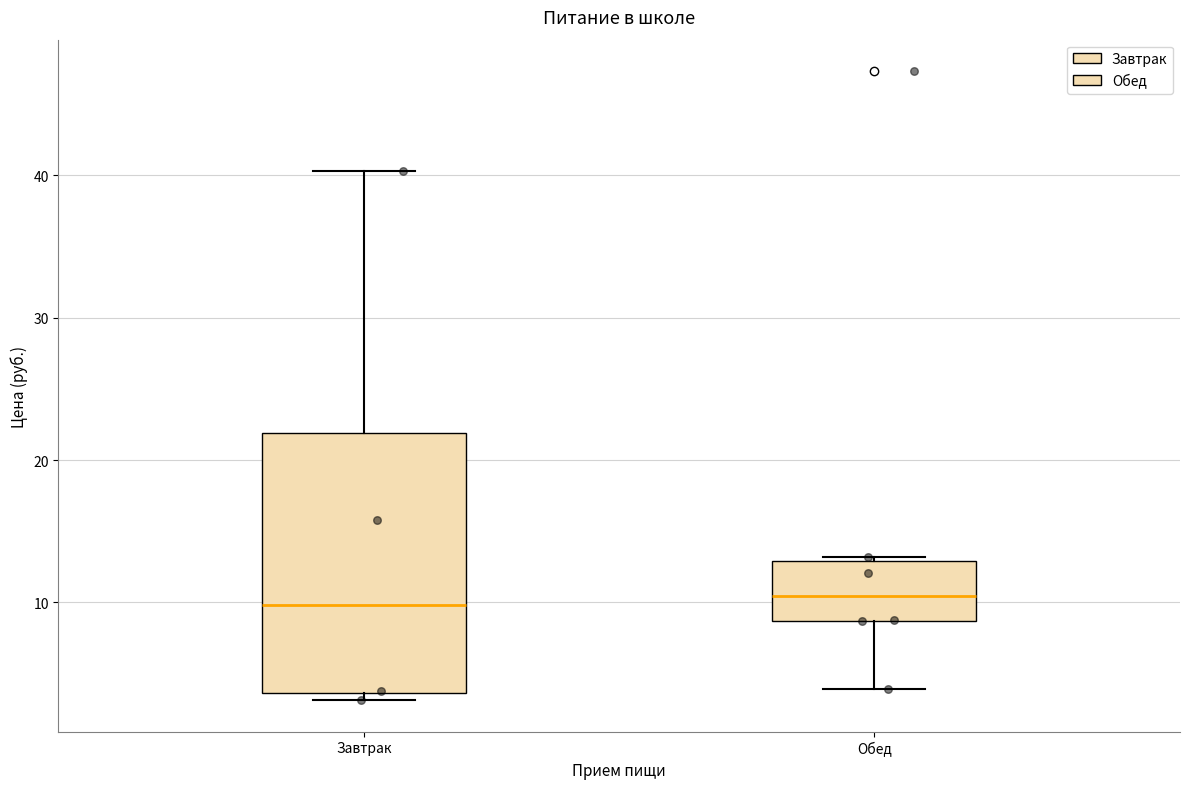

Where is the lower edge of the box for Завтрак on the y-axis? The values are not printed on the chart, so give them approximately, as read against the axis.

4